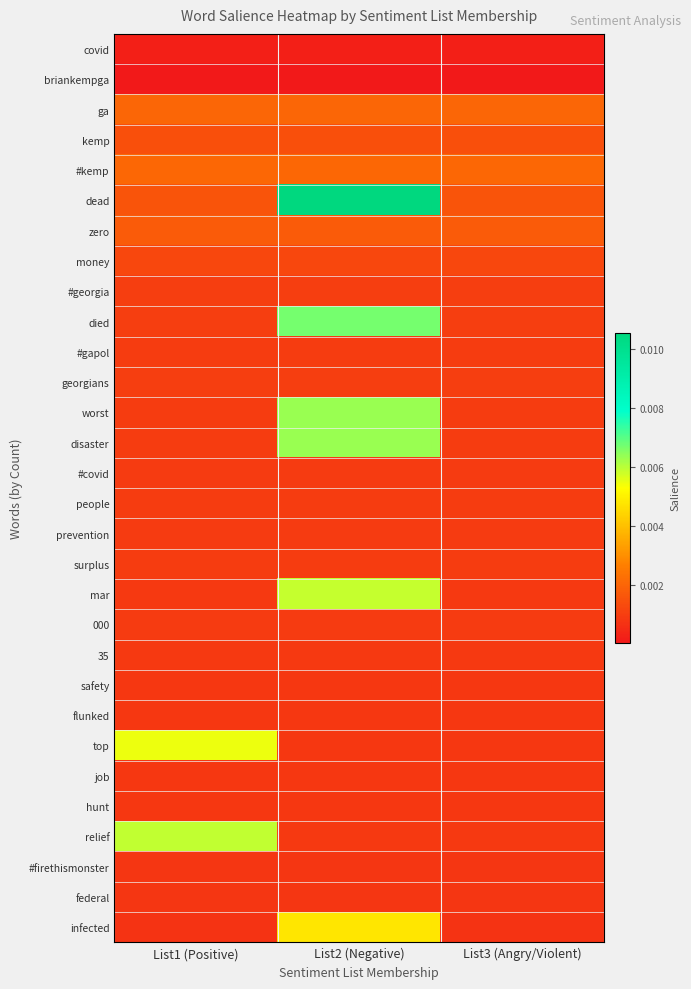

Count the number of categories in the chart.

3